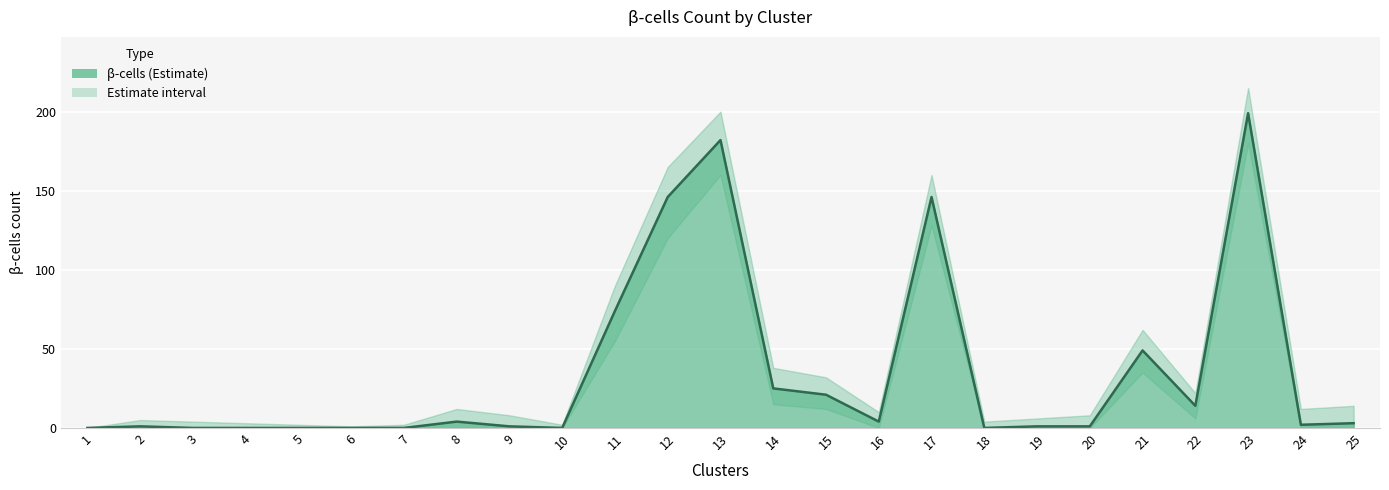

At which category does the data reach its first local peak?

2